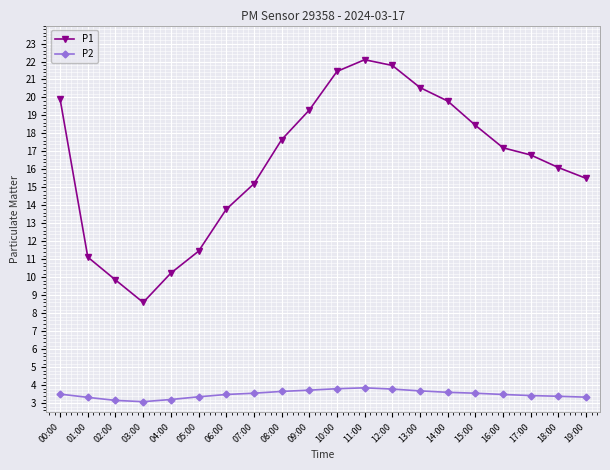

What is the greatest value displayed?

22.1